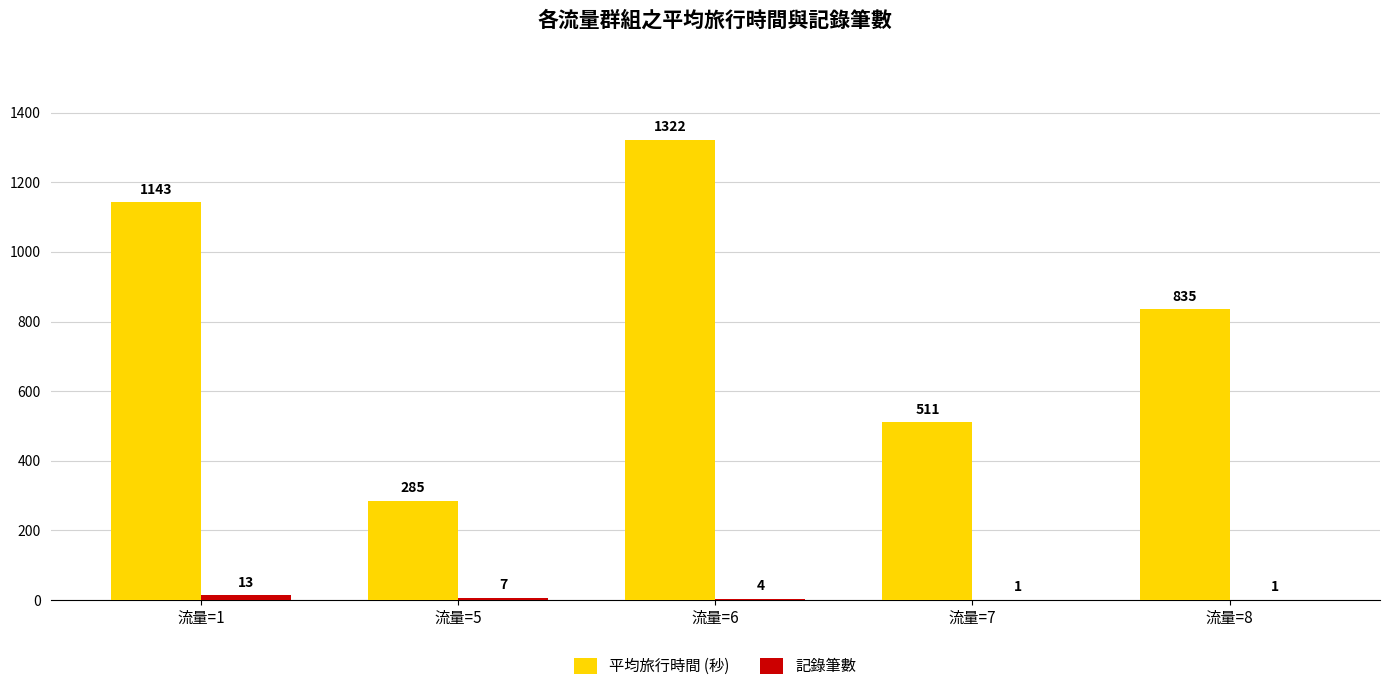

Does the chart contain stacked bars?

No